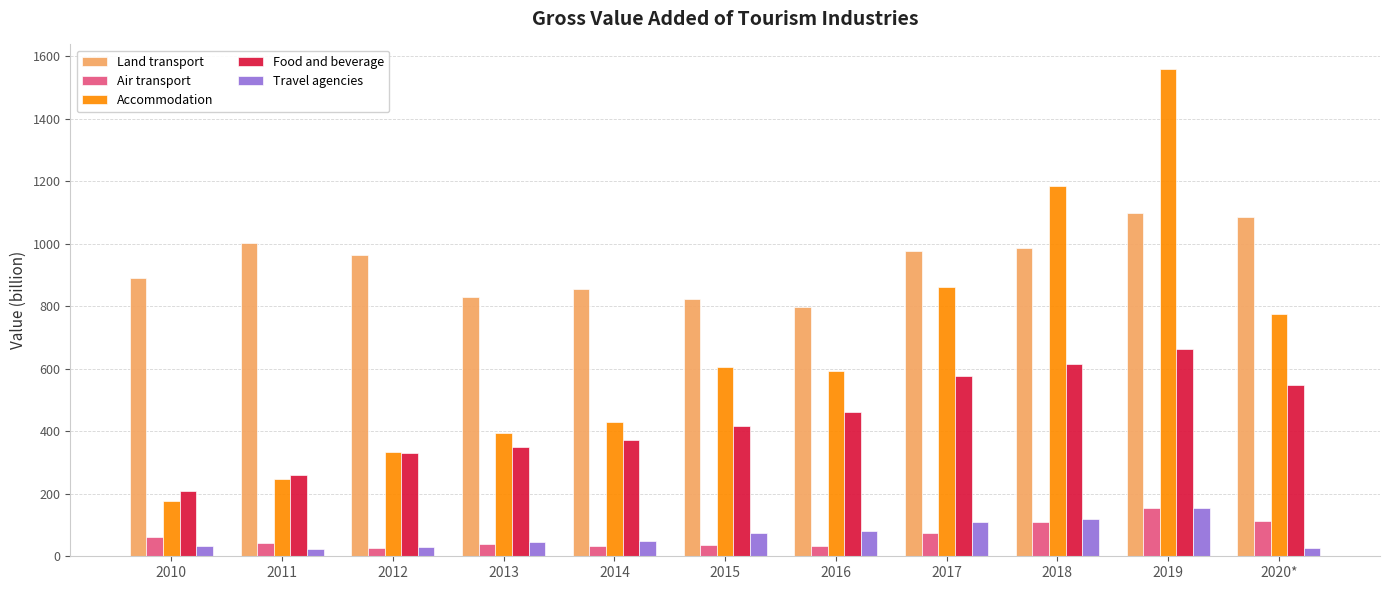

Read the Travel agencies value at 2015.

73.7